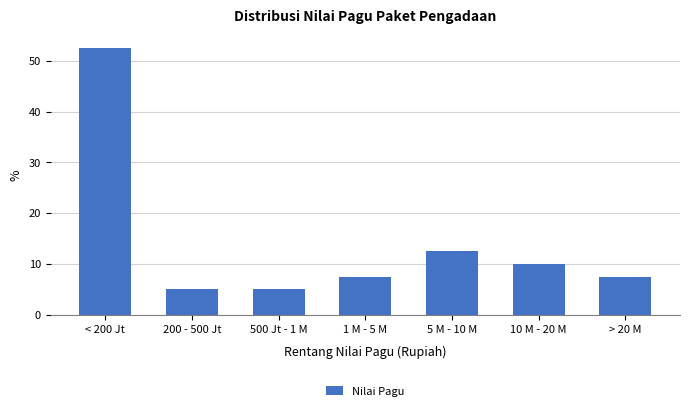

Reading right to left, list all the values displayed in this chart.

7.5	10.0	12.5	7.5	5.0	5.0	52.5